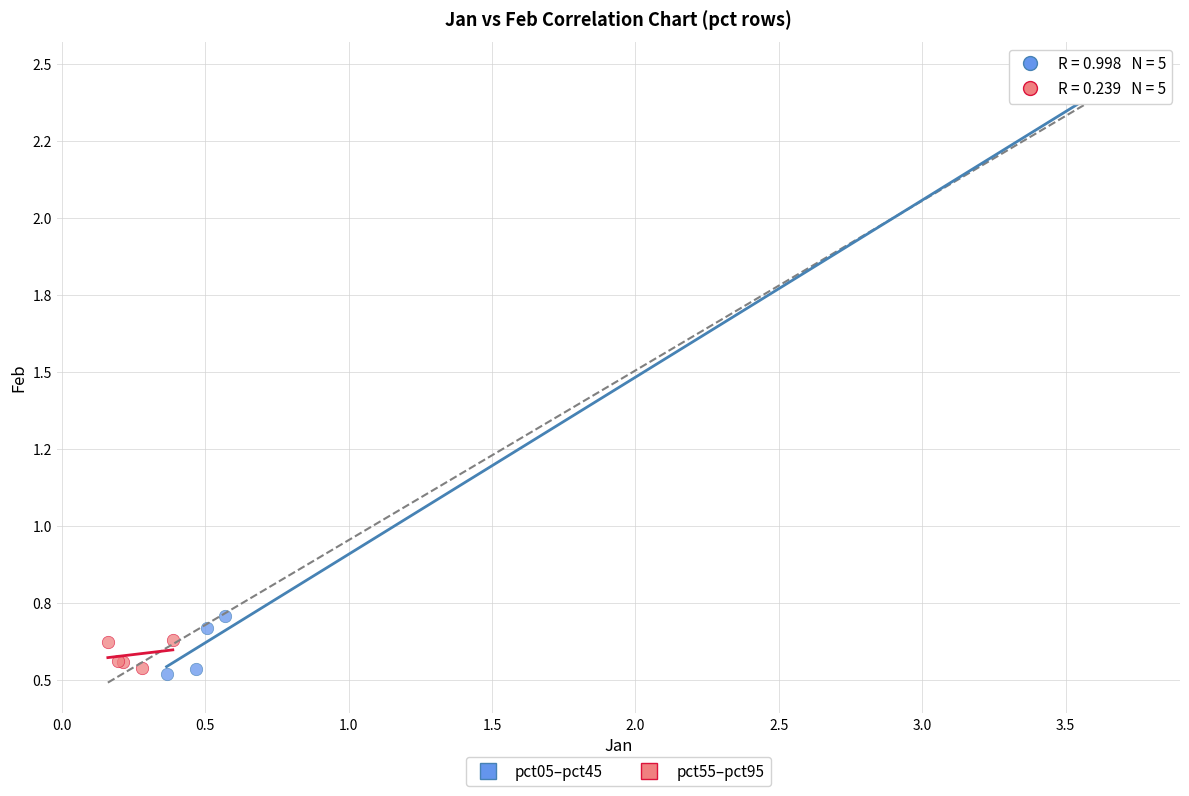

What are all the series names shown in the legend?

pct05–pct45, pct55–pct95